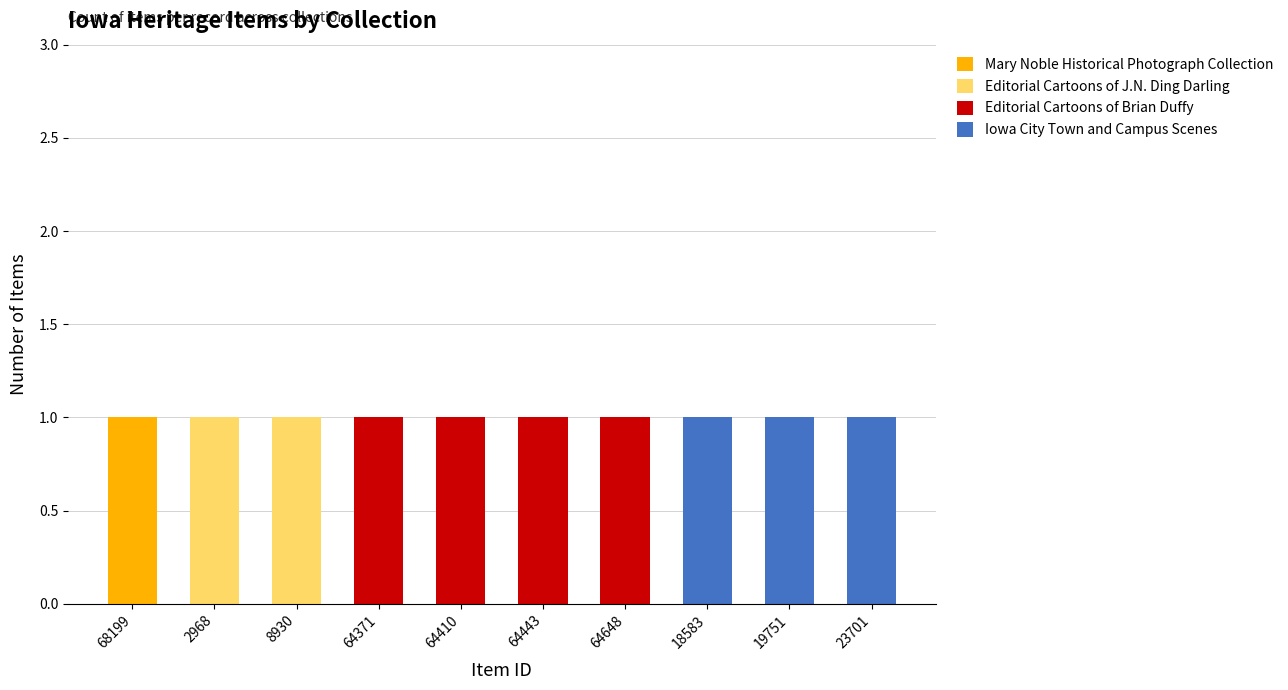

What is the label of the 9th bar from the left?

19751